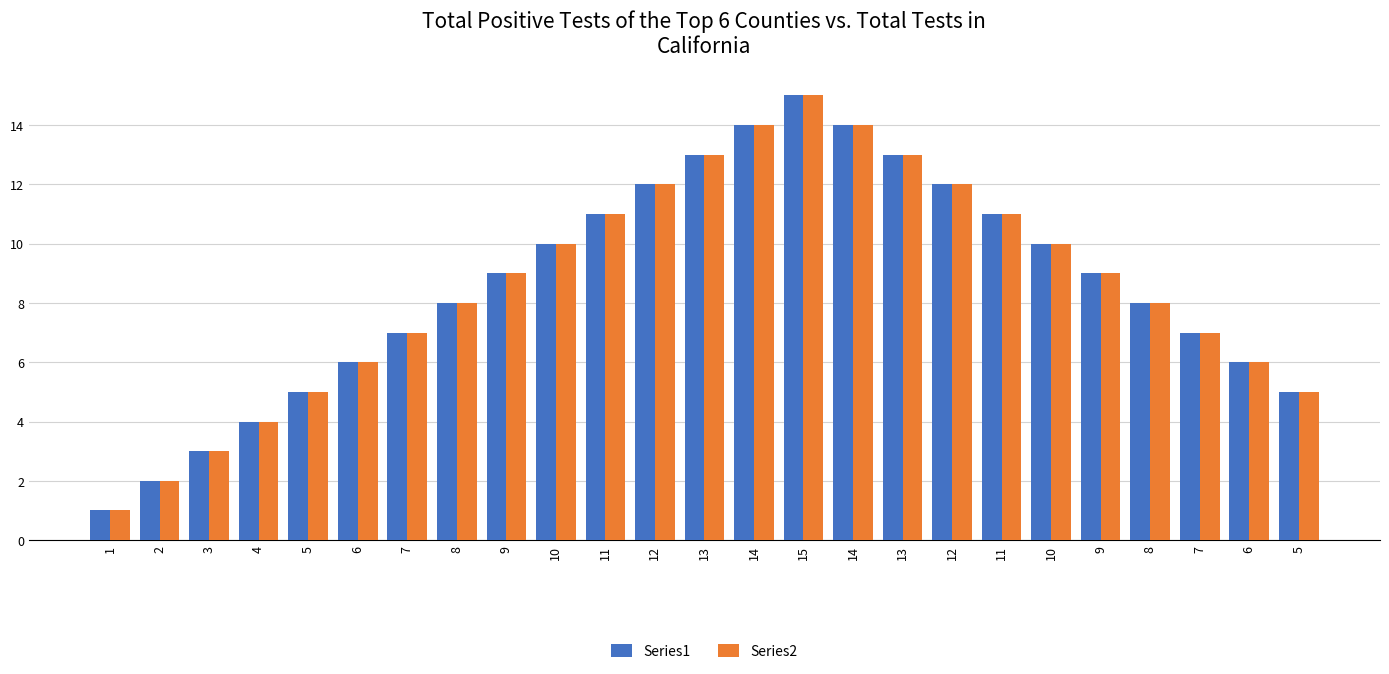

What are all the series names shown in the legend?

Series1, Series2